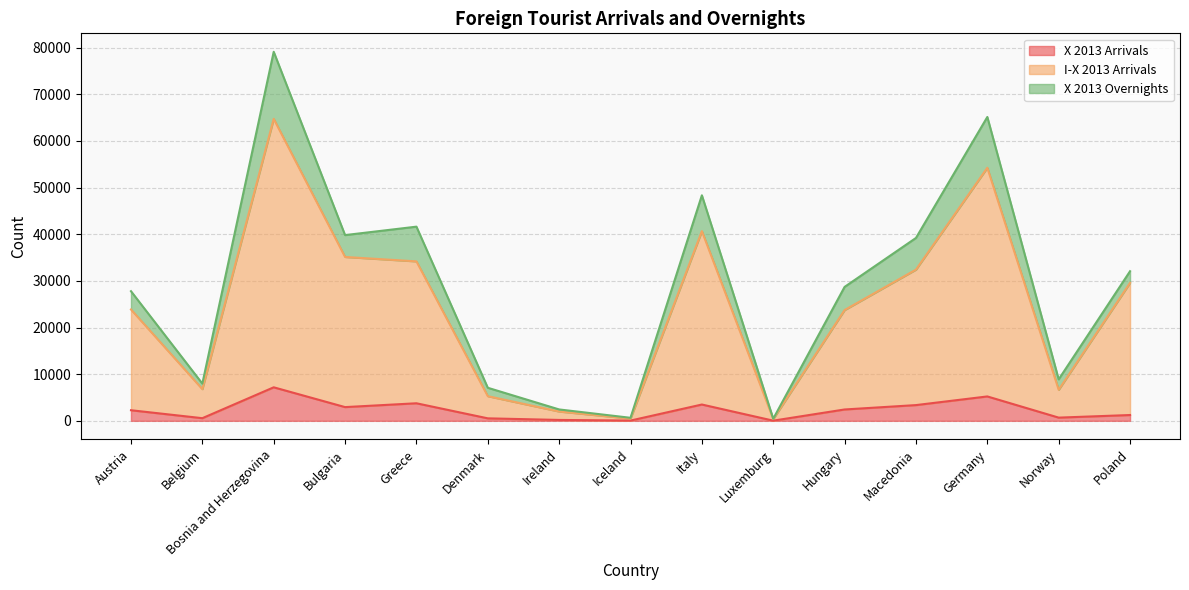

At which category does X 2013 Arrivals reach its first local peak?

Bosnia and Herzegovina